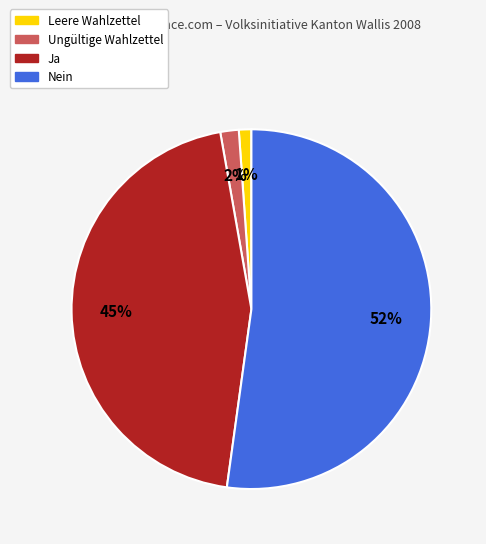

How many slices are in this pie chart?

4